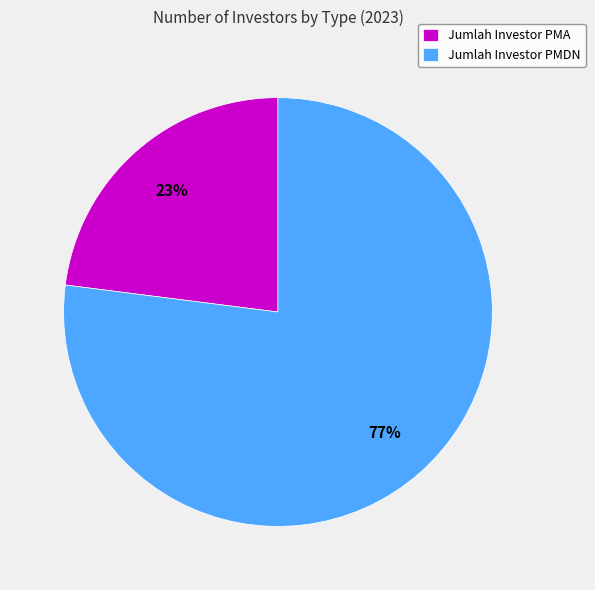

What percentage is the Jumlah Investor PMDN slice, to the nearest percent?

77%